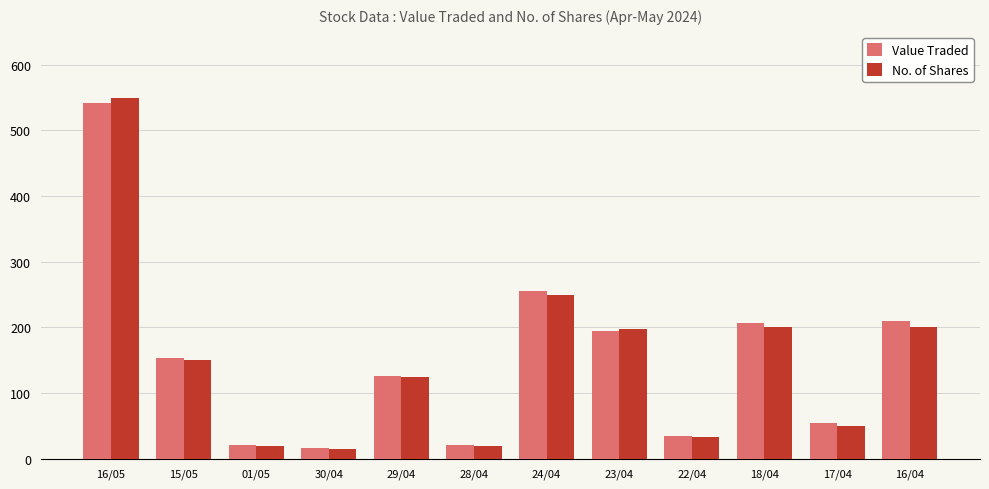

What position from the right is 28/04?

7